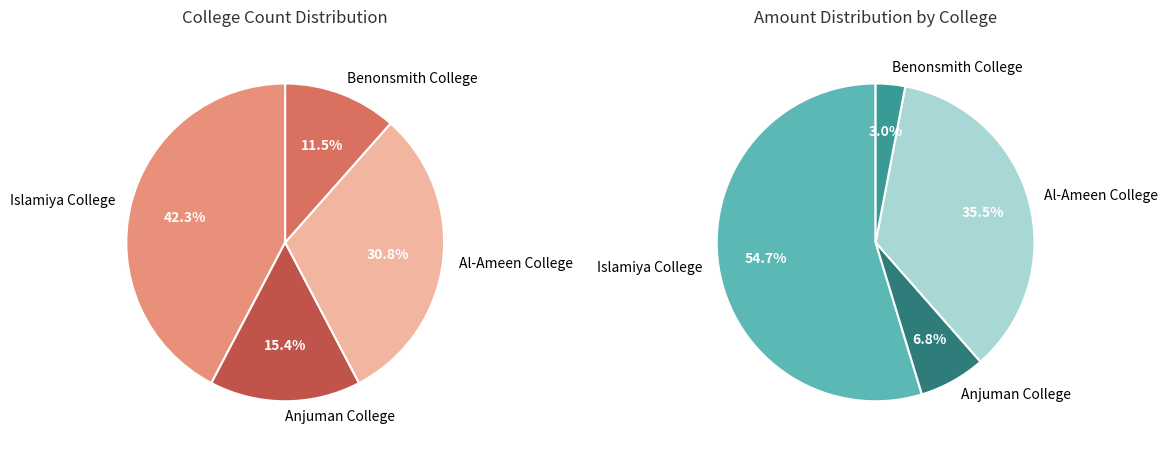

Which category has the biggest portion of the pie?

Islamiya College